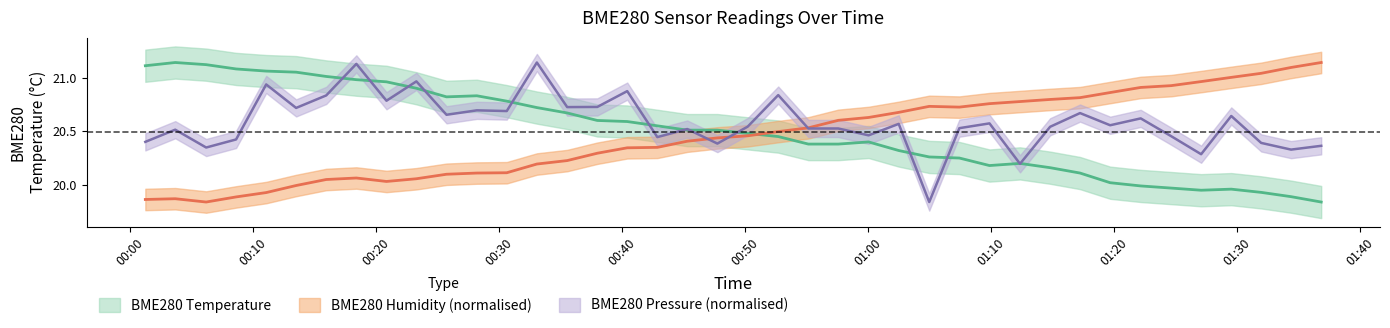

Where does the BME280_pressure_norm series first go above 20?

2023/09/09 00:01:13